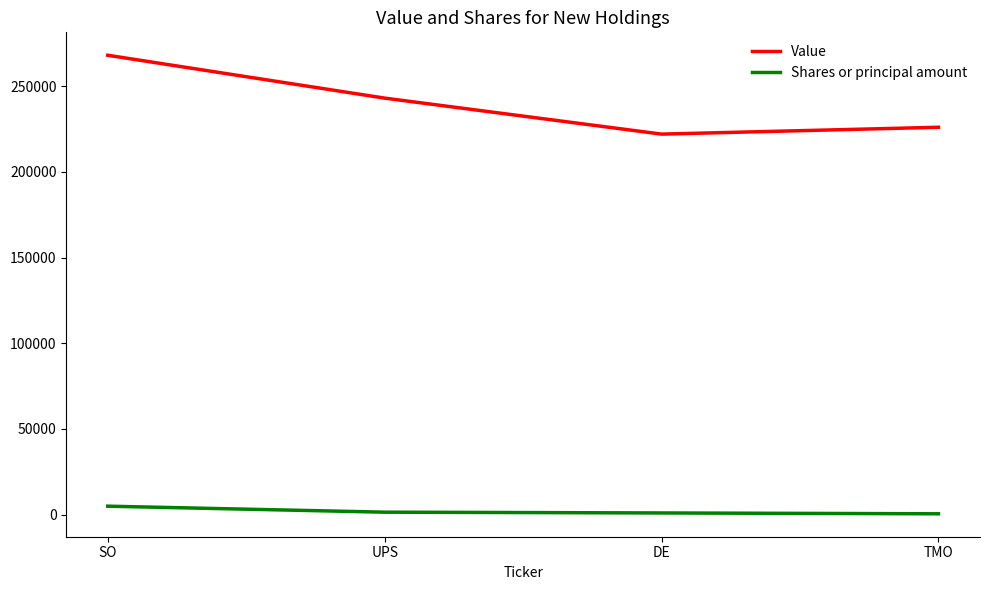

In Value, how many points are lower than both neighbors (excluding endpoints)?

1